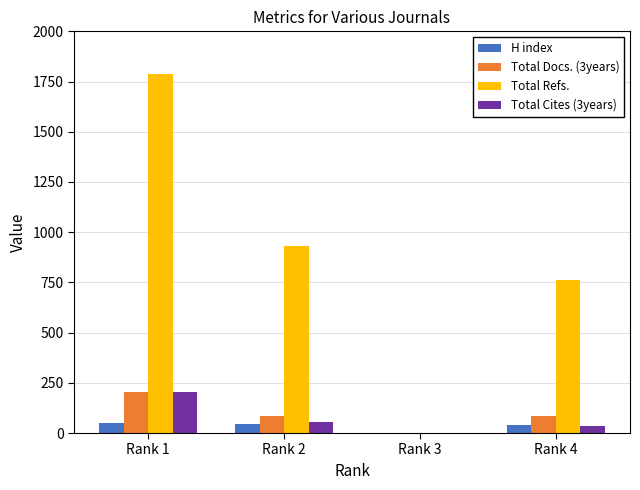

Read the Total Docs. (3years) value at Rank 4, to the nearest 10.

80